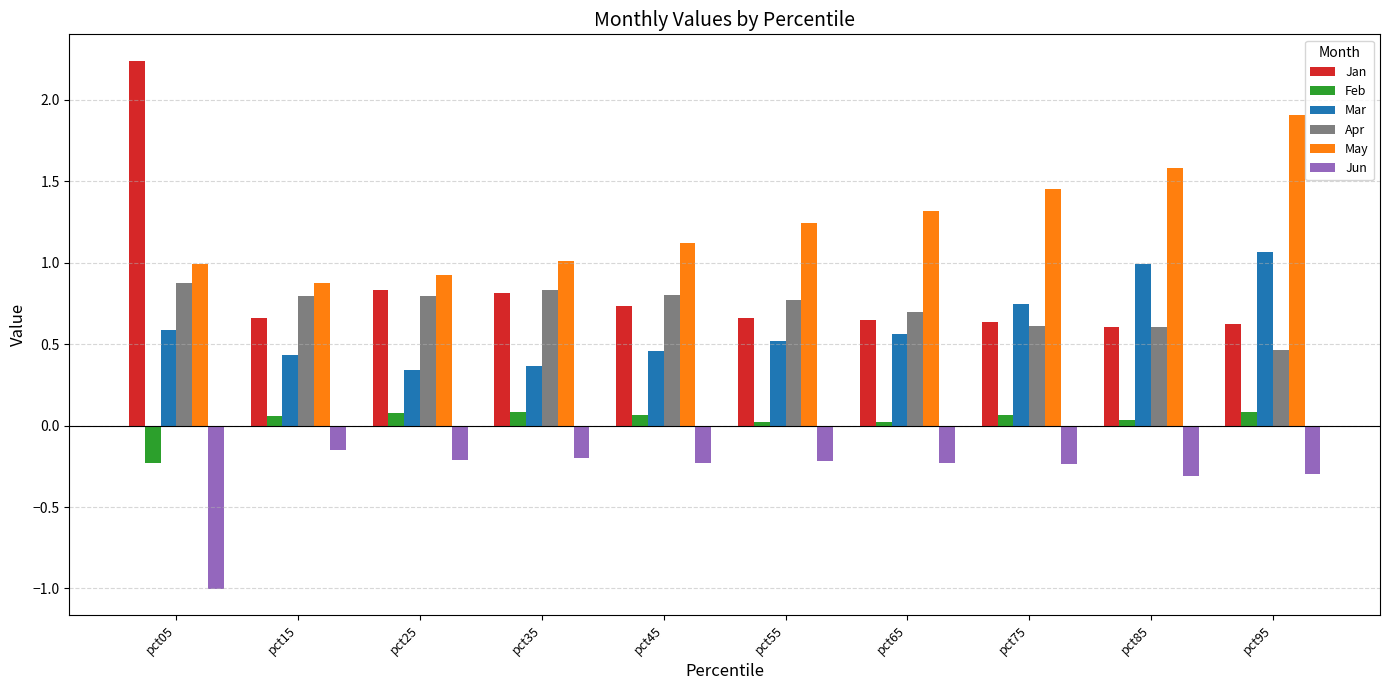

Read the Jun value at pct95.

-0.3